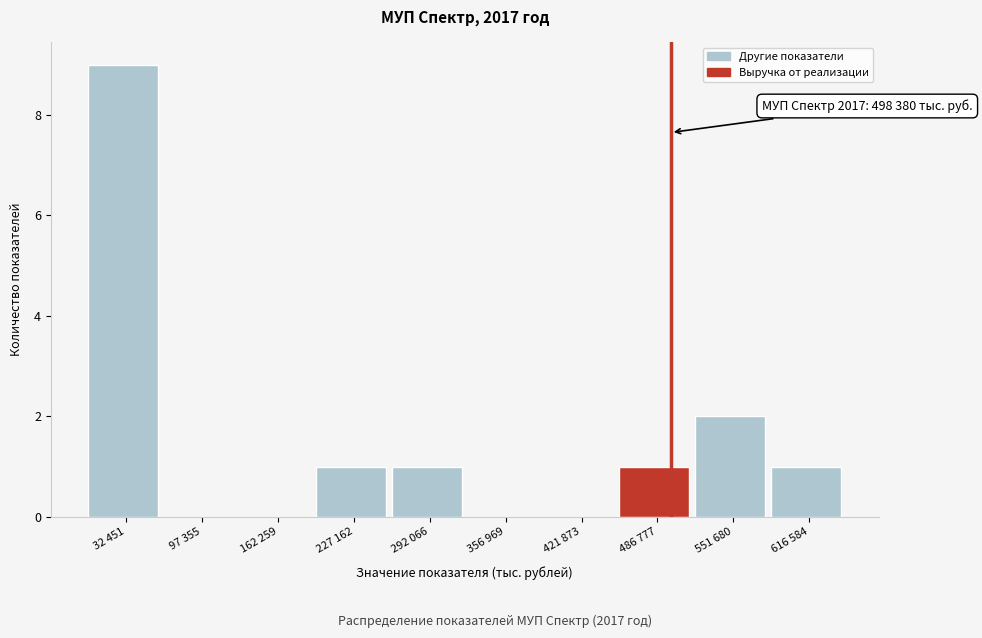

Reading left to right, what are all the values shown in this chart?

32 451=9	97 355=0	162 259=0	227 162=1	292 066=1	356 969=0	421 873=0	486 777=1	551 680=2	616 584=1